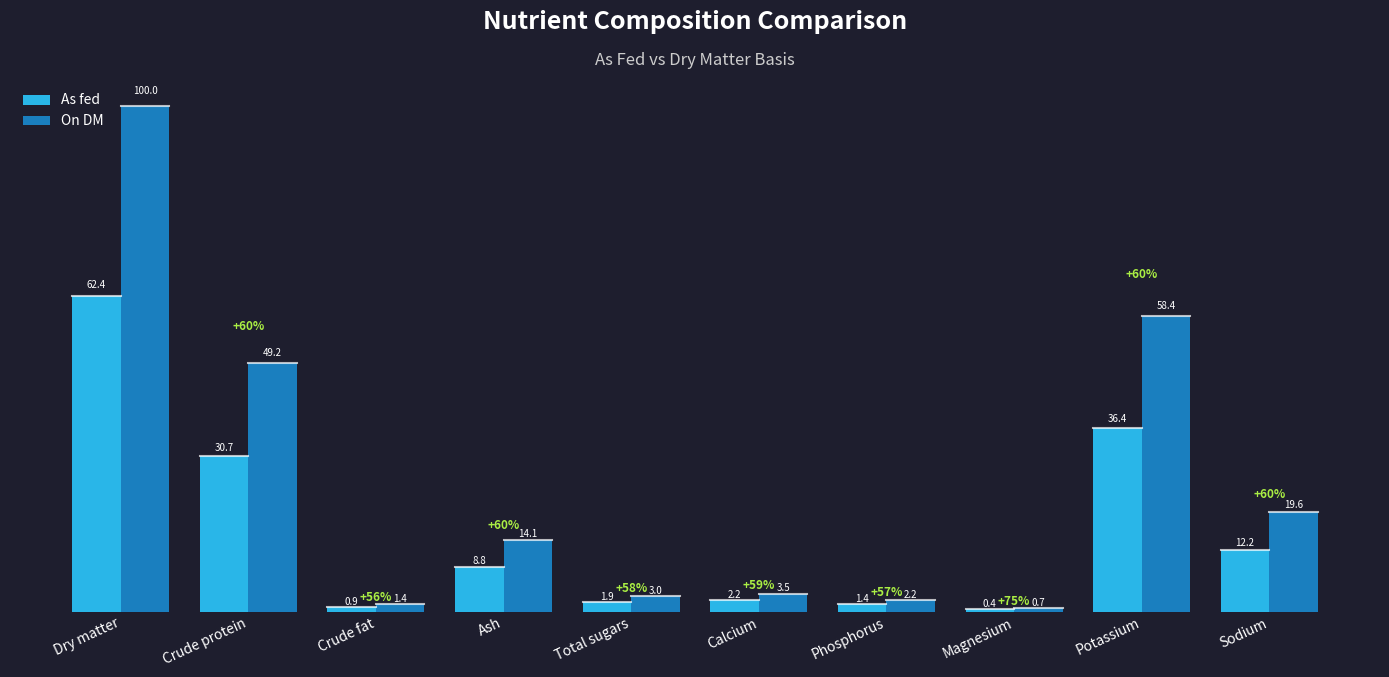

Is the value of On DM at Crude protein greater than the value of As fed at Crude fat?

Yes